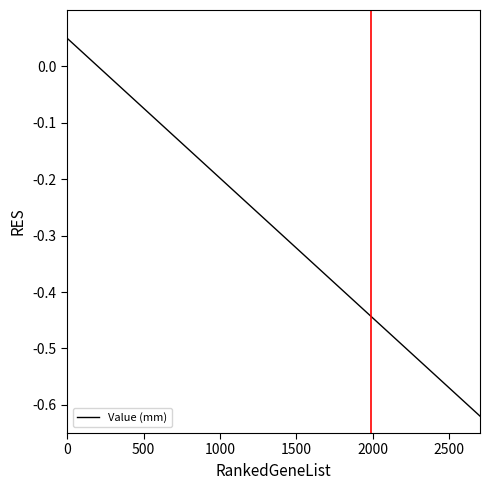

What is the difference between the maximum and minimum values?

0.7